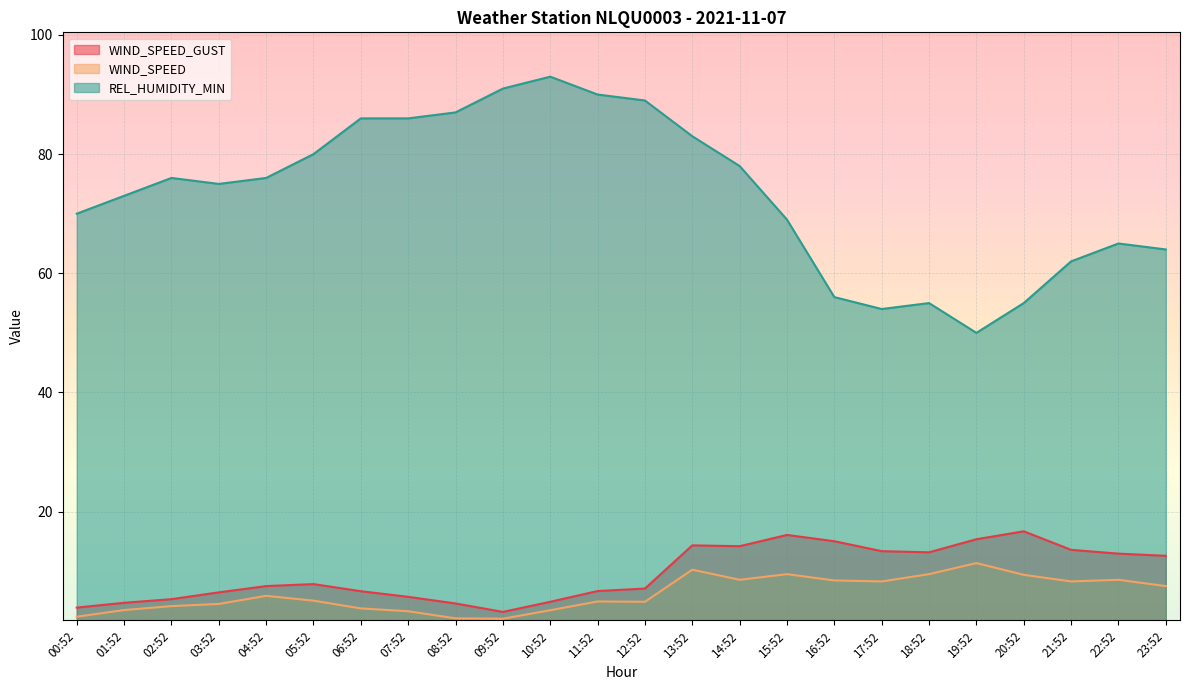

What is the average value of the REL_HUMIDITY_MIN series?

73.5